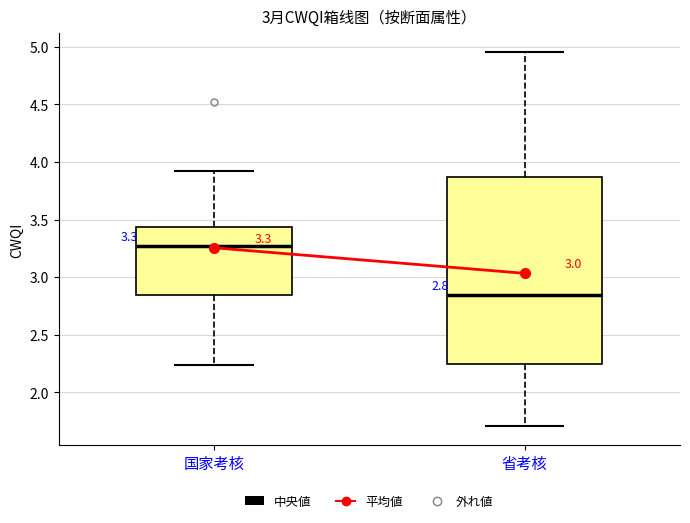

Which box's median line is the lowest?

省考核